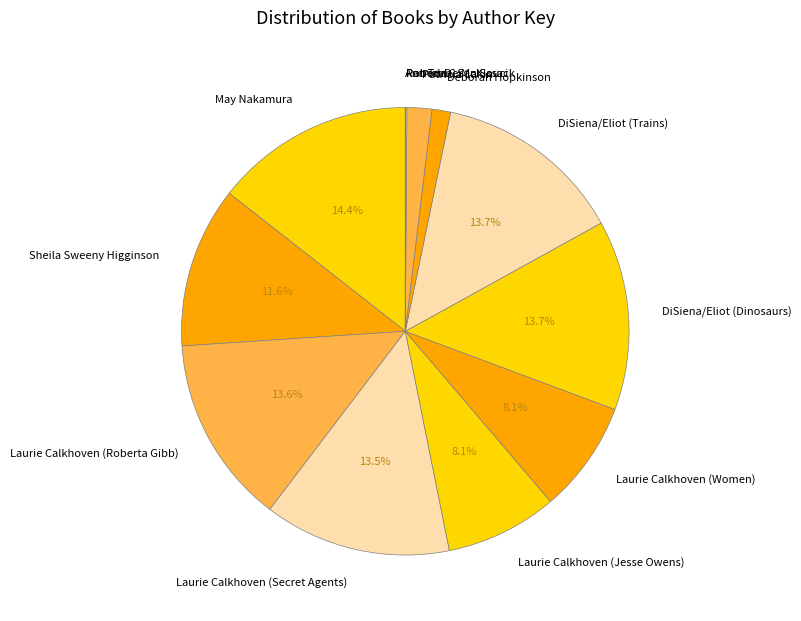

Does Laurie Calkhoven (Women) represent more than half of the total?

No